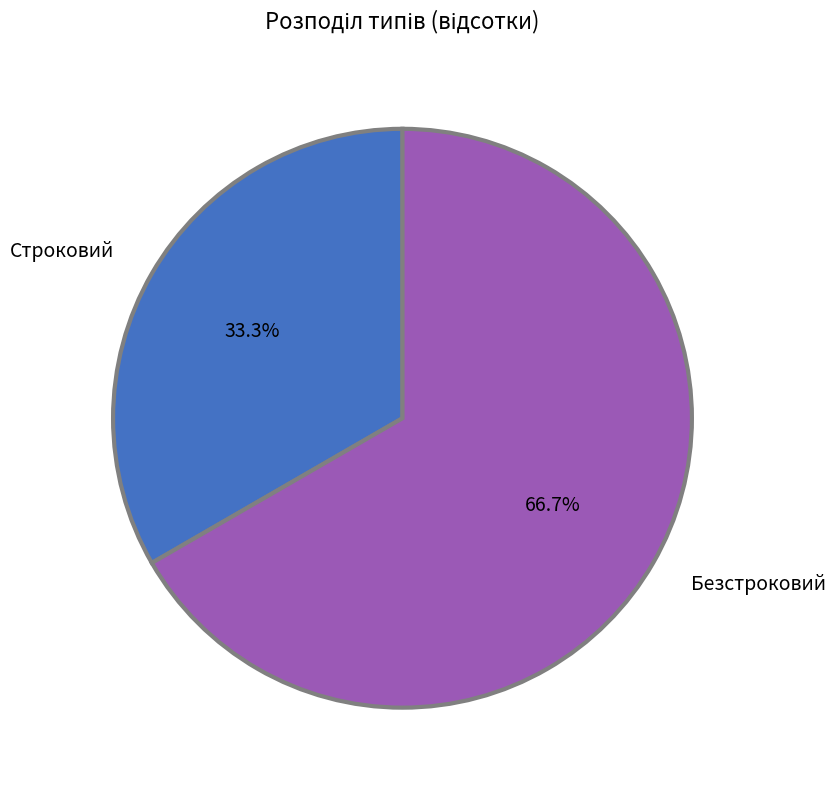

Which category accounts for the majority?

Безстроковий